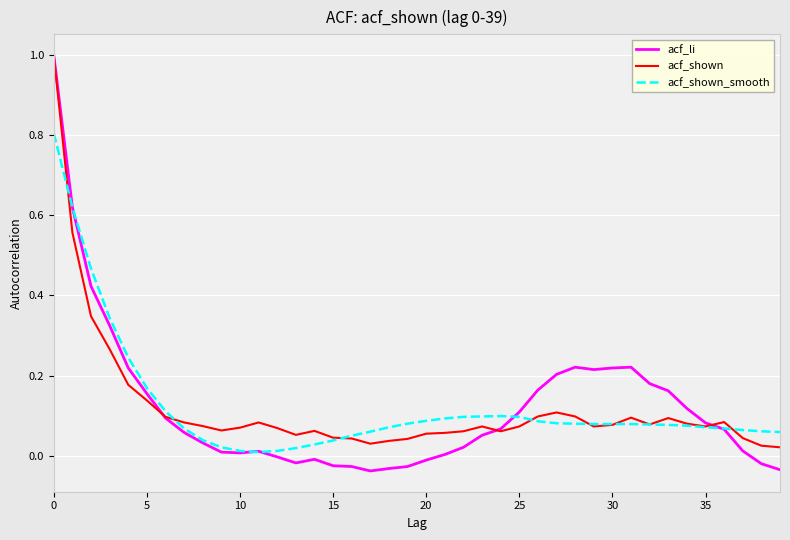

What is the maximum value shown in the chart?

1.0